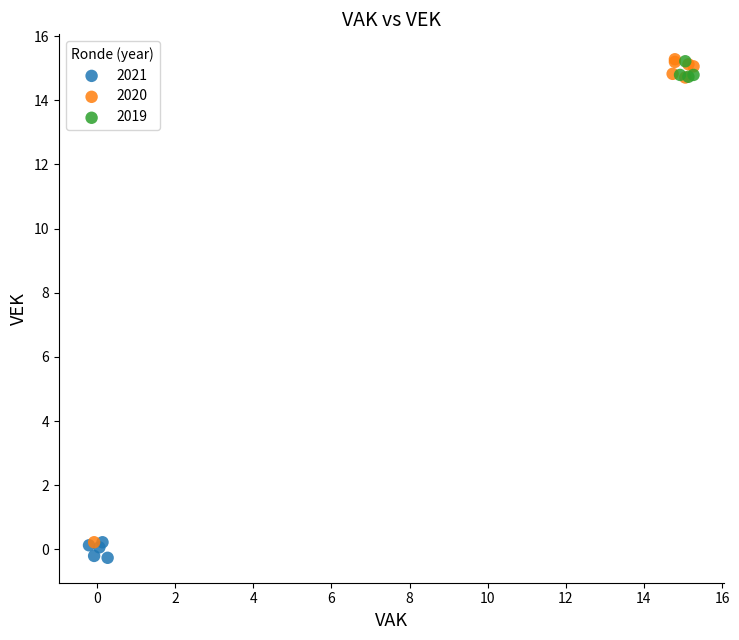

Which series has the largest Y range (max minus min)?

2020